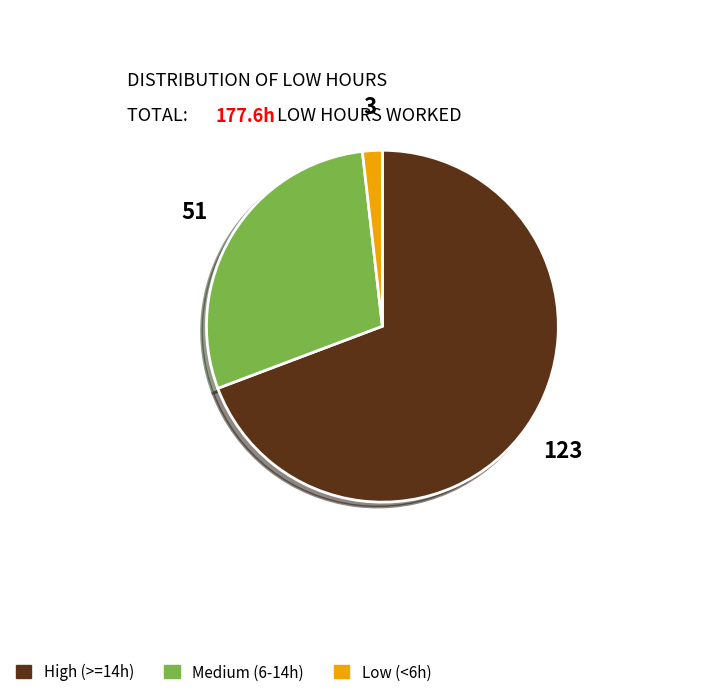

Is there any slice that represents more than half of the pie?

Yes